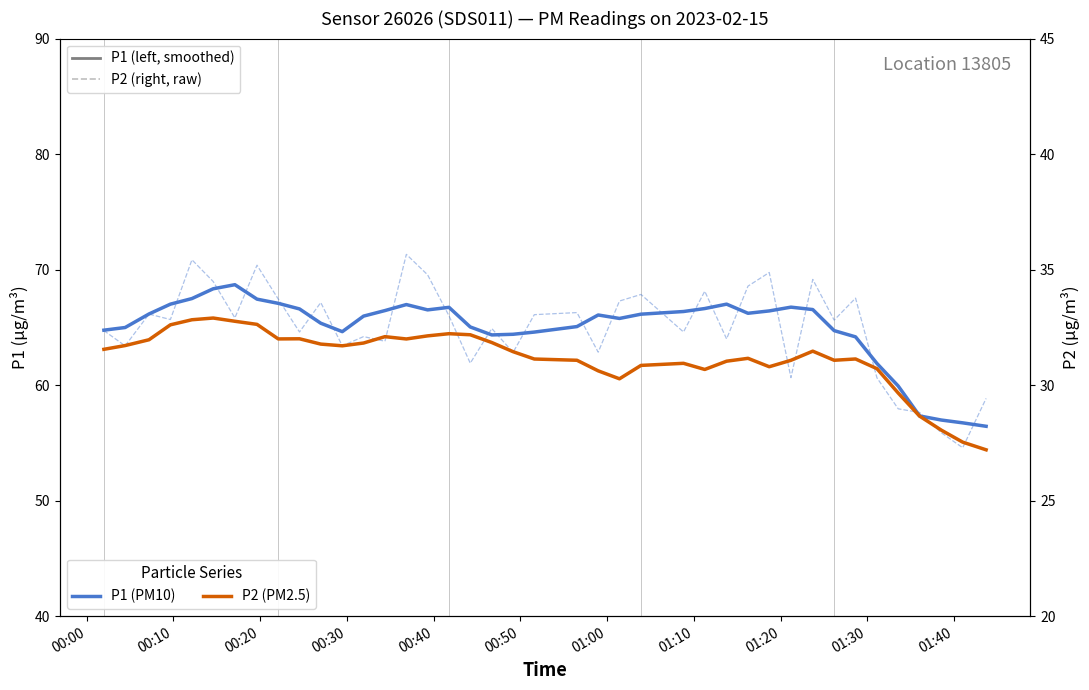

Which series has the largest range (max minus min)?

P1